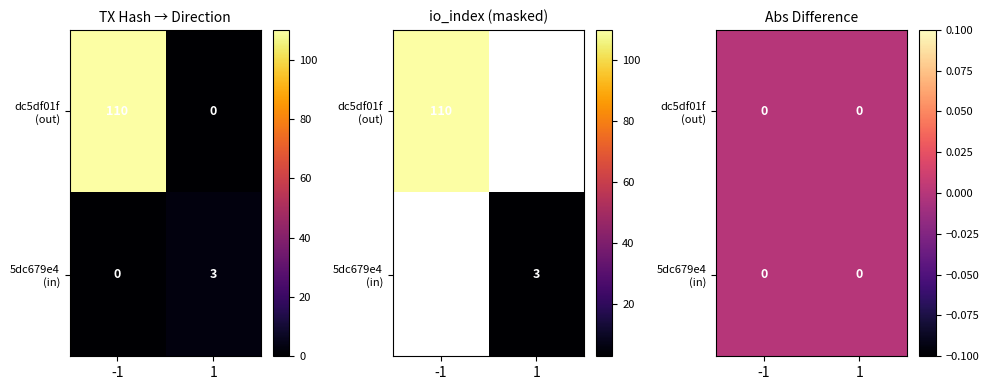

What is the total value across all series at io_index?

113